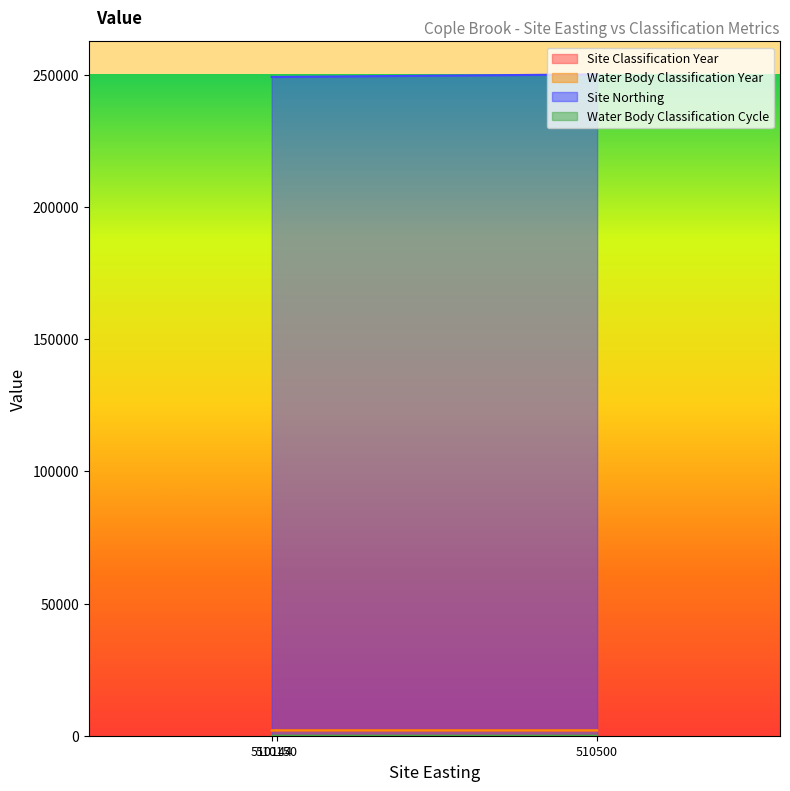

What is the spread (max minus min) of values at 510500?

250199